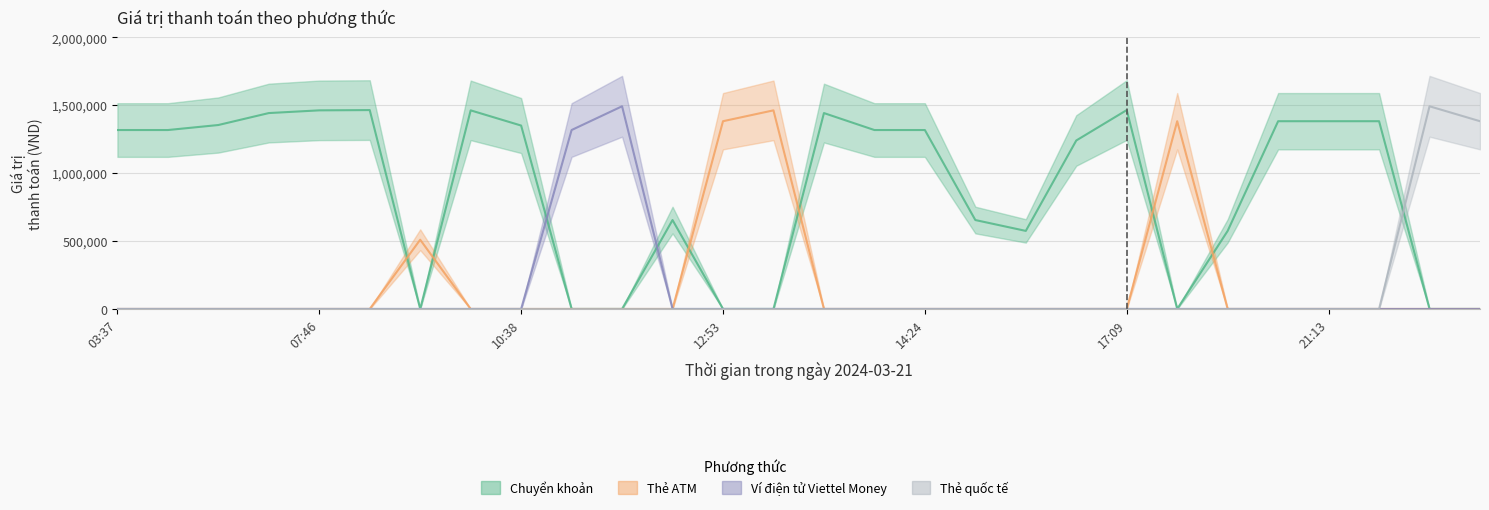

Rank the series by their maximum value, from lowest to highest.

Thẻ ATM, Chuyển khoản, Ví điện tử Viettel Money, Thẻ quốc tế